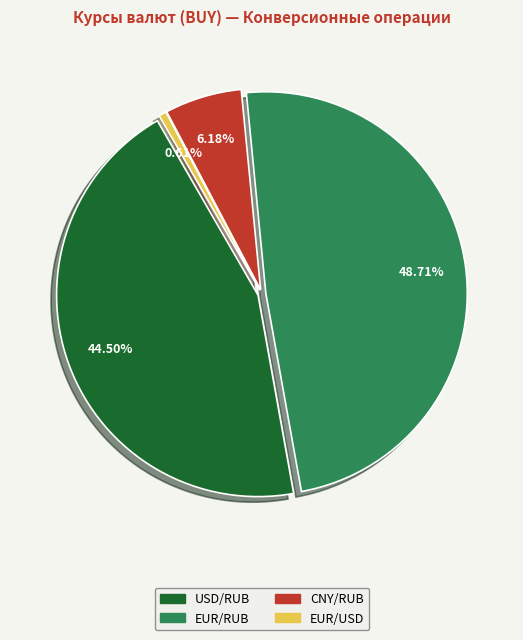

What is the change in value from EUR/RUB to EUR/USD?

-82.0